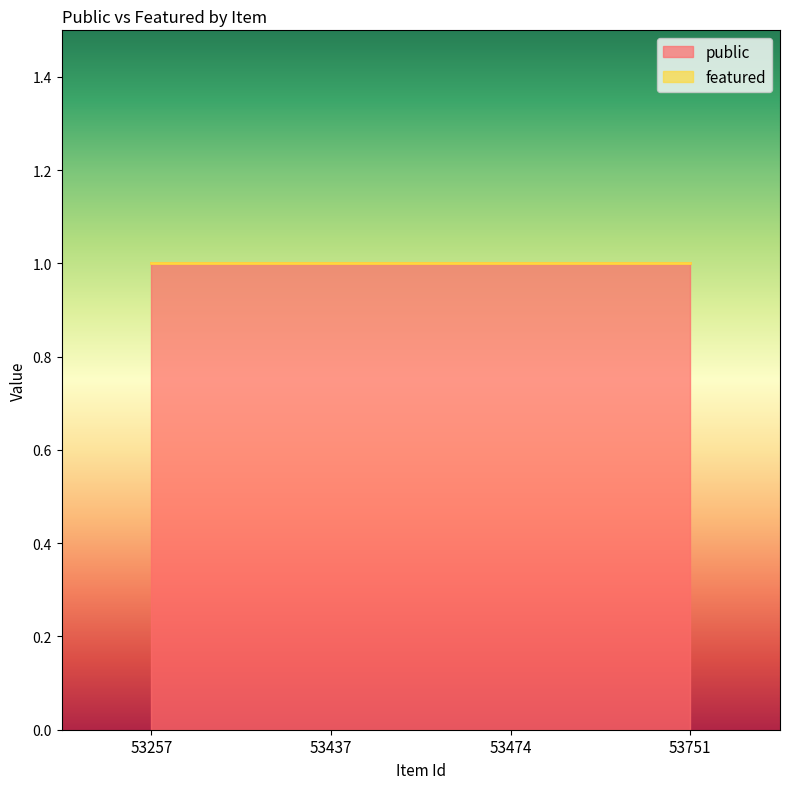

What is the total value across all series at 53474?

1